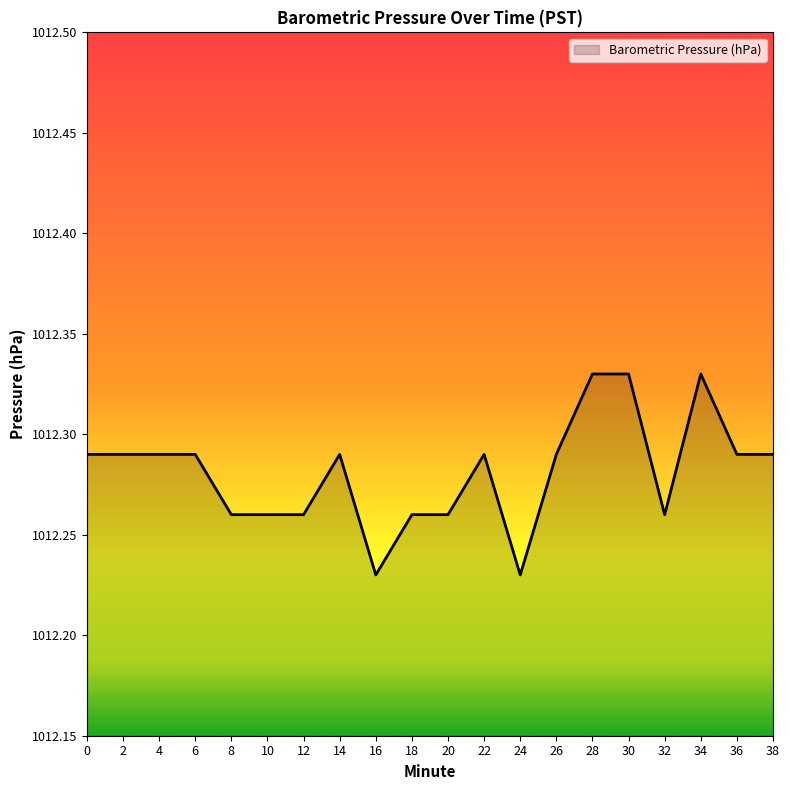

The value at 24 is 1712.5. True or false?

False